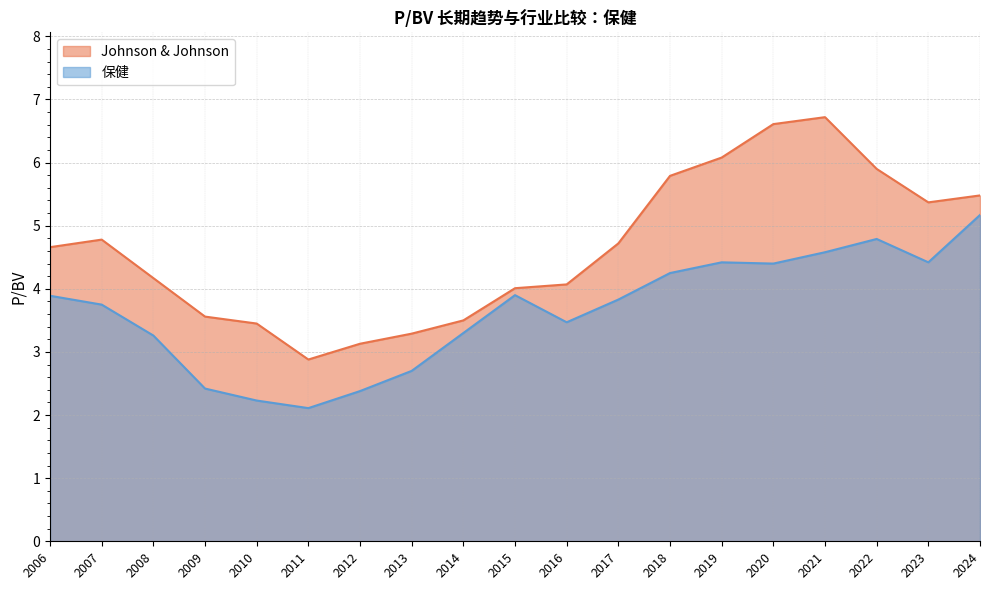

Which category has the highest value across all series?

2021